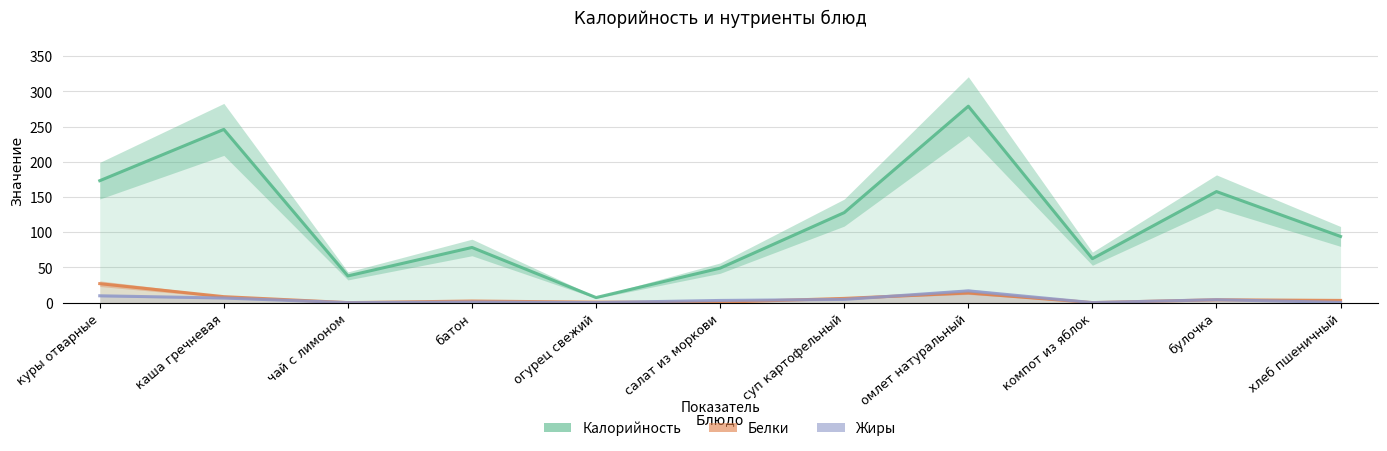

Is the value of Жиры at каша гречневая greater than the value of Белки at омлет натуральный?

No